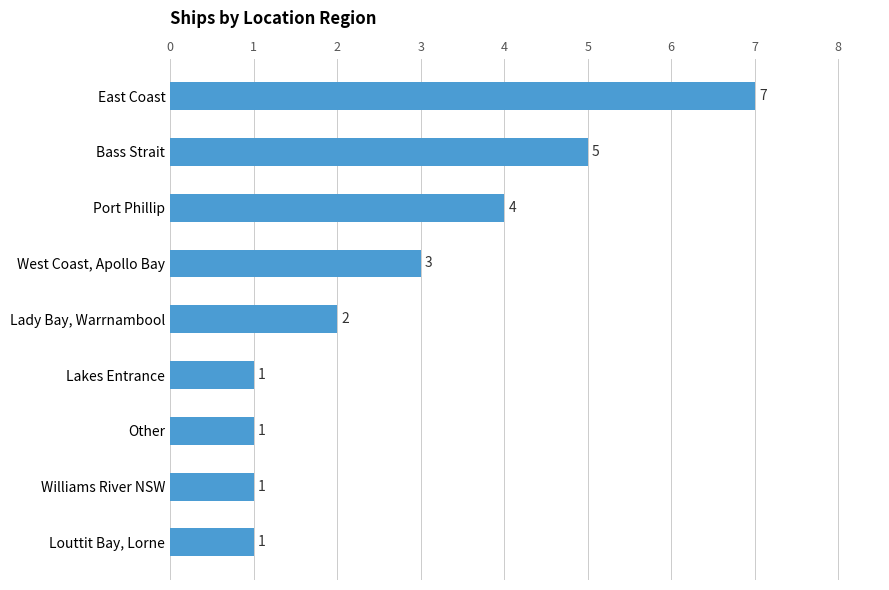

Approximately how many times larger is the value at Louttit Bay, Lorne compared to West Coast, Apollo Bay?

0.3